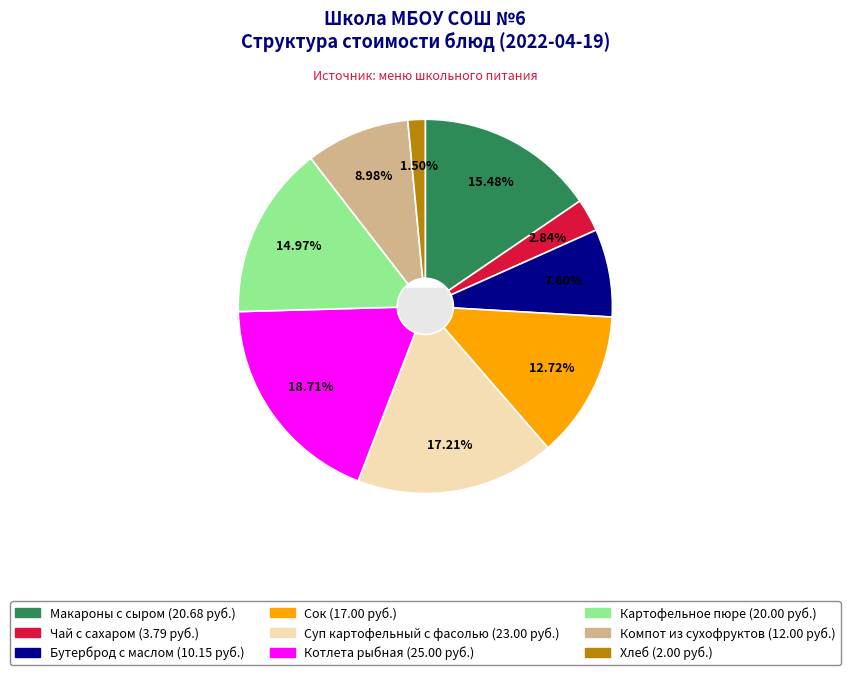

Which category has the biggest portion of the pie?

Котлета рыбная